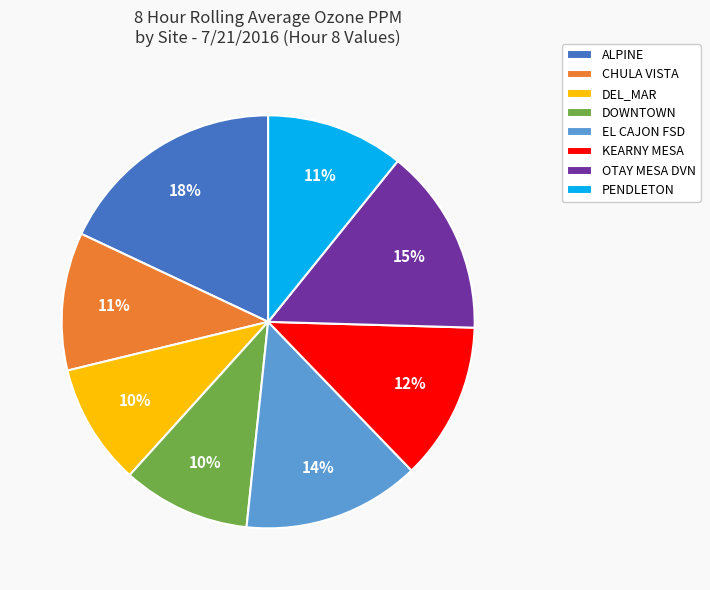

To the nearest percent, what is the average slice percentage?

12%